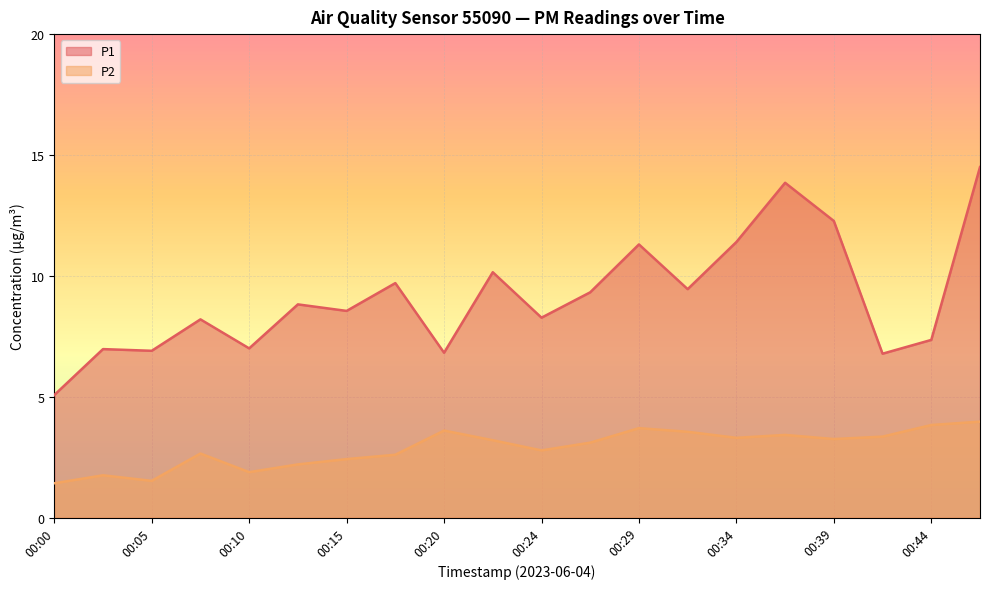

What is the difference between the second highest and second lowest values in the P2 series?

2.3